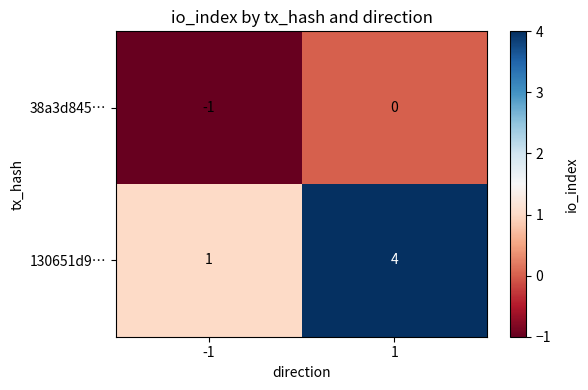

The value of 130651d9… at 1 is 2. True or false?

False